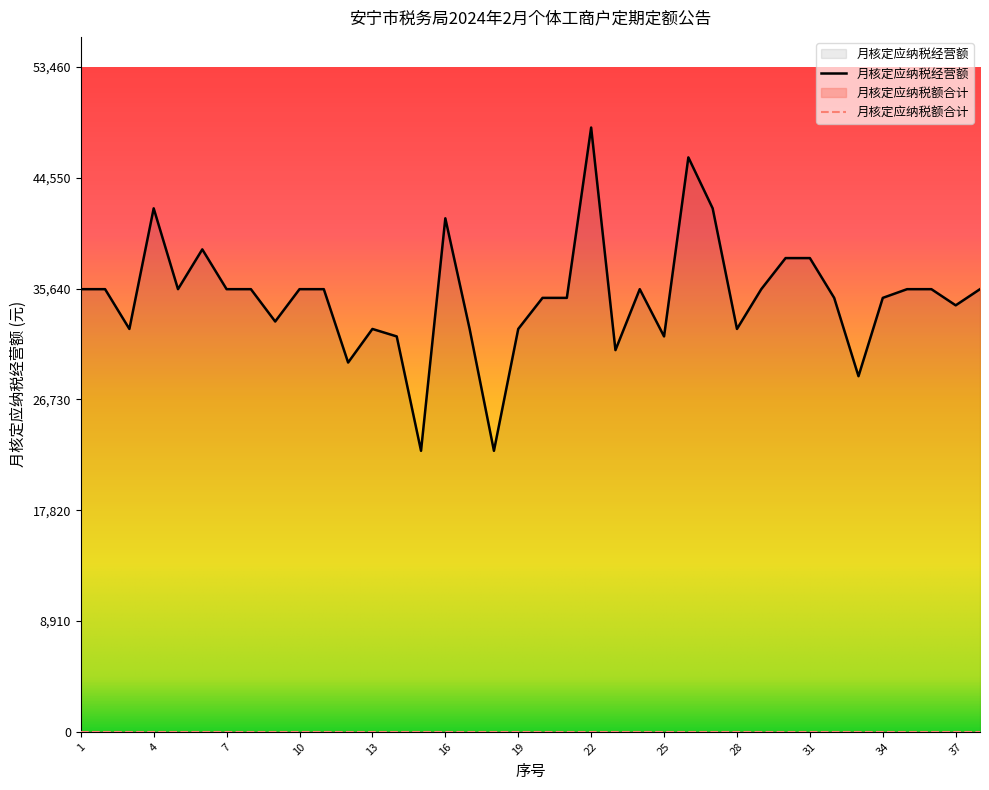

Approximately how many times larger is the value at 25 compared to 23?

1.0